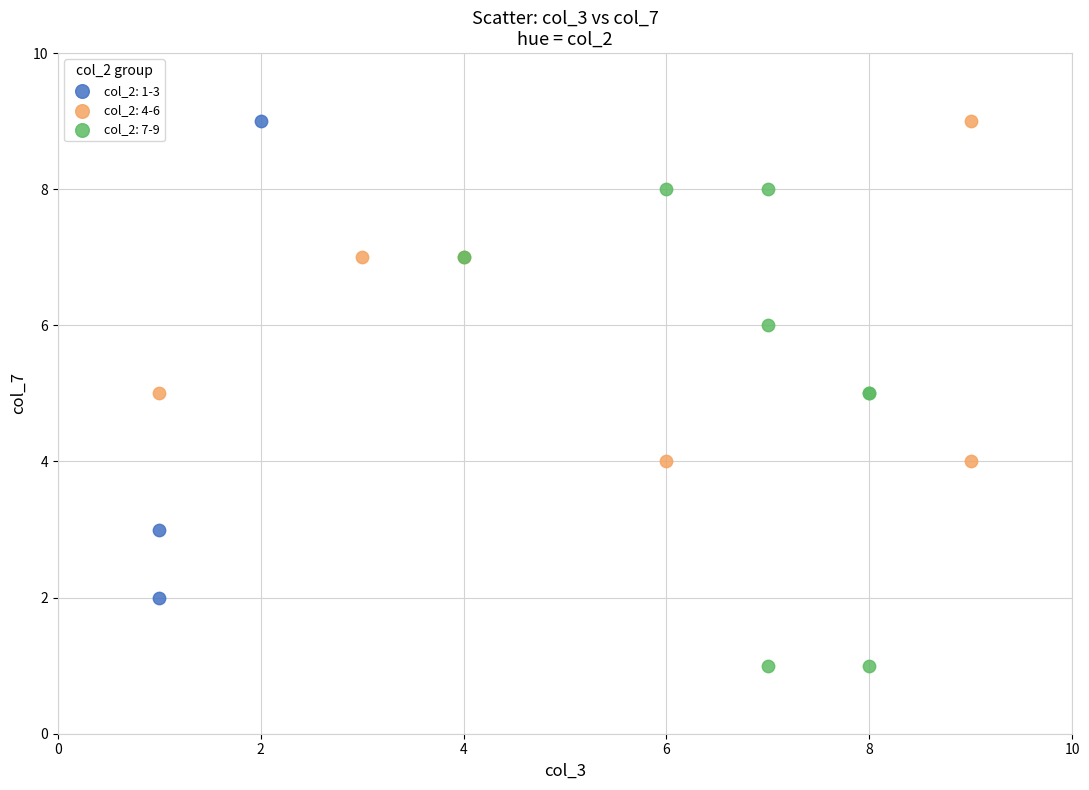

Which series reaches the minimum Y coordinate?

col_2: 7-9